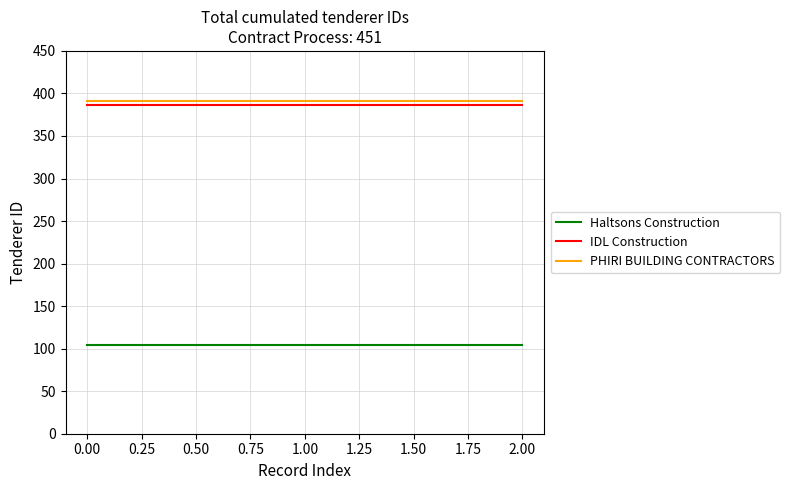

Does the chart have visible grid lines?

Yes